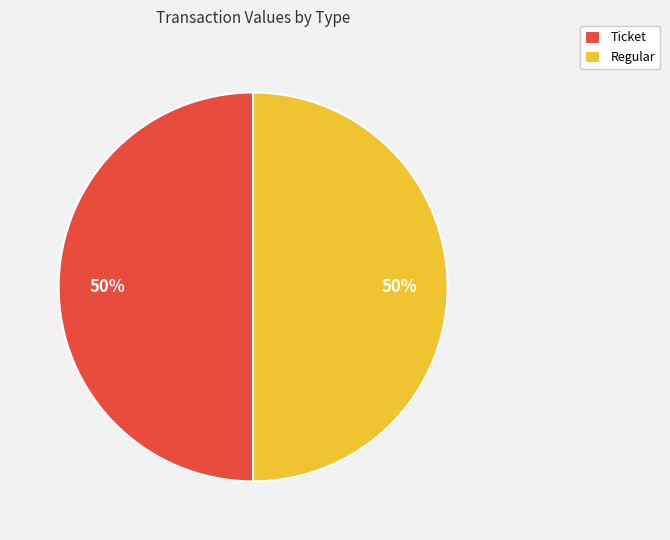

To the nearest percent, what portion does Regular represent?

50%